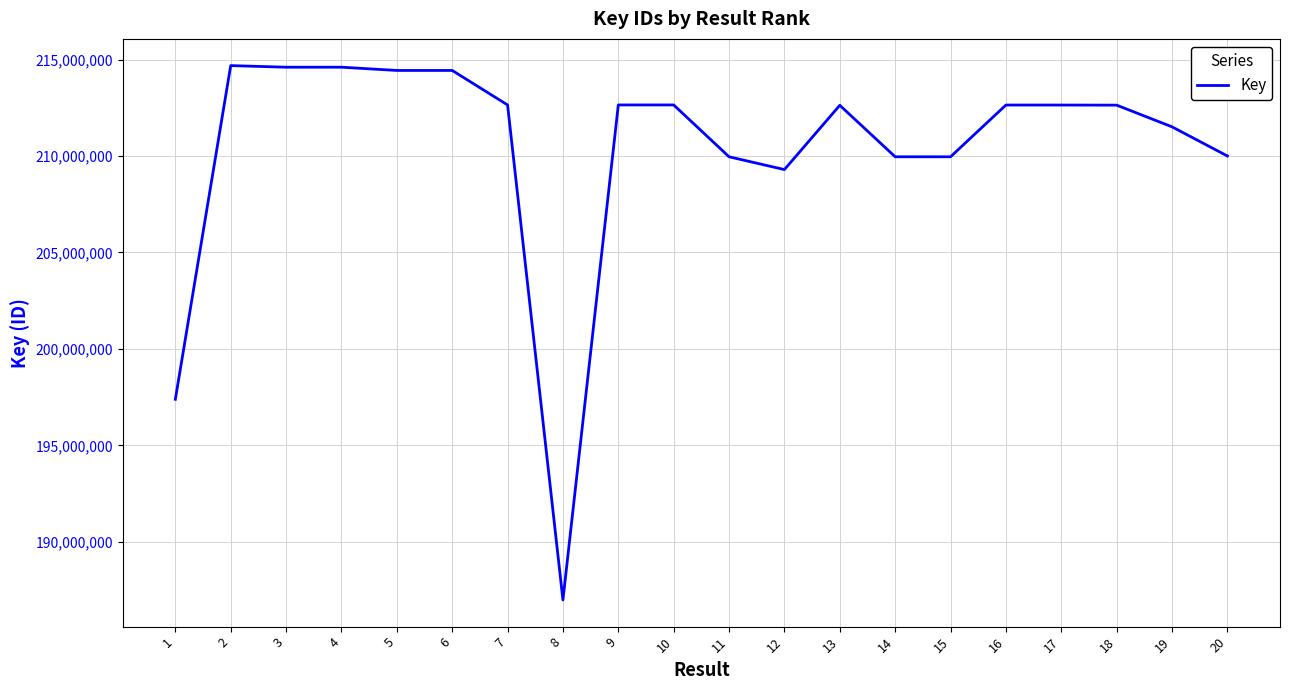

What is the minimum value shown in the chart?

186984279